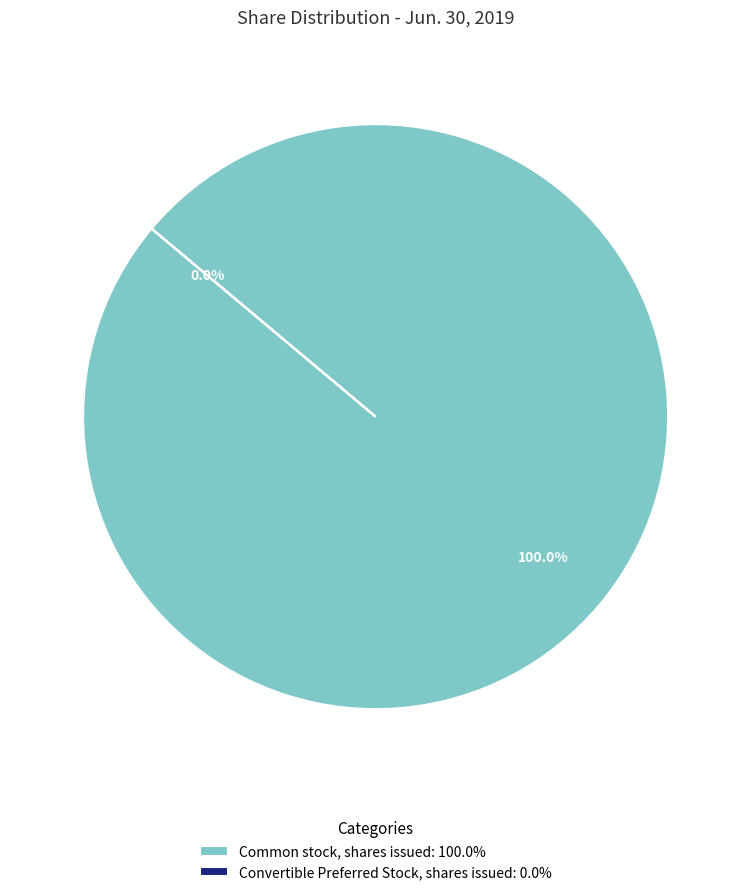

Is there a majority slice in this chart?

Yes